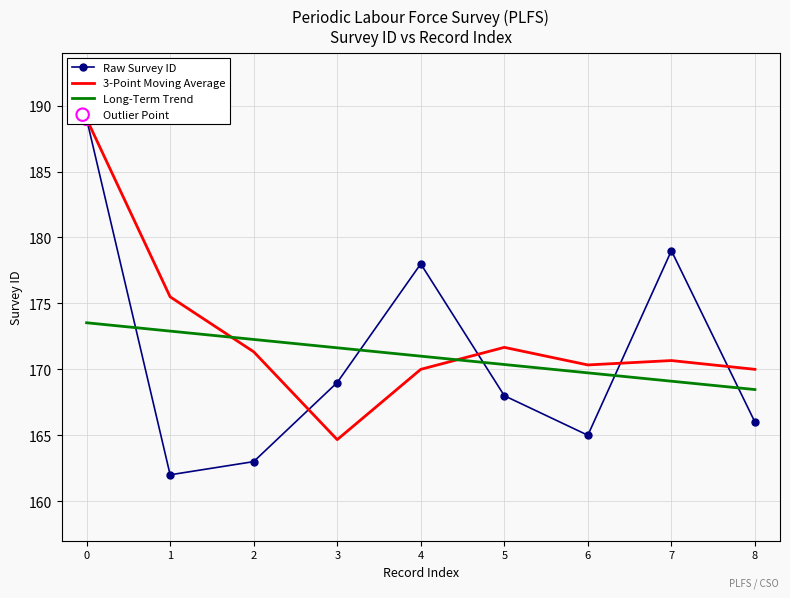

Which series reaches the maximum Y coordinate?

Raw Survey ID